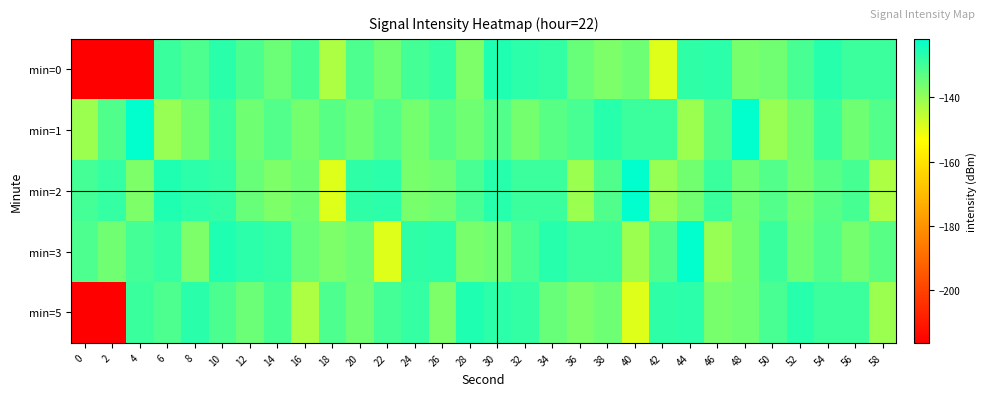

Reading left to right, what are all the values shown in this chart?

min=0: 0=-216.4	2=-216.4	4=-216.4	6=-129.1	8=-131.2	10=-127.0	12=-131.1	14=-135.0	16=-130.5	18=-143.1	20=-131.2	22=-135.6	24=-130.2	26=-128.2	28=-137.2	30=-125.8	32=-127.1	34=-128.1	36=-134.6	38=-137.2	40=-135.3	42=-149.1	44=-127.6	46=-127.1	48=-136.6	50=-135.8	52=-130.7	54=-126.7	56=-129.3	58=-129.2
min=1: 0=-141.1	2=-131.8	4=-121.8	6=-140.5	8=-135.9	10=-129.1	12=-135.6	14=-132.0	16=-136.3	18=-132.8	20=-135.6	22=-132.0	24=-136.3	26=-132.8	28=-135.6	30=-132.0	32=-136.3	34=-132.8	36=-130.7	38=-126.7	40=-129.3	42=-129.2	44=-141.1	46=-131.8	48=-121.8	50=-140.5	52=-135.9	54=-129.1	56=-135.6	58=-132.0
min=2: 0=-130.2	2=-128.2	4=-137.2	6=-125.8	8=-127.1	10=-128.1	12=-134.6	14=-137.2	16=-135.3	18=-149.1	20=-127.6	22=-127.1	24=-136.6	26=-135.8	28=-130.7	30=-126.7	32=-129.3	34=-129.2	36=-141.1	38=-131.8	40=-121.8	42=-140.5	44=-135.9	46=-129.1	48=-135.6	50=-132.0	52=-136.3	54=-132.8	56=-130.5	58=-143.1
min=3: 0=-131.2	2=-135.6	4=-130.2	6=-128.2	8=-137.2	10=-125.8	12=-127.1	14=-128.1	16=-134.6	18=-137.2	20=-135.3	22=-149.1	24=-127.6	26=-127.1	28=-136.6	30=-135.8	32=-130.7	34=-126.7	36=-129.3	38=-129.2	40=-141.1	42=-131.8	44=-121.8	46=-140.5	48=-135.9	50=-129.1	52=-135.6	54=-132.0	56=-136.3	58=-132.8
min=5: 0=-216.4	2=-216.4	4=-129.1	6=-131.2	8=-127.0	10=-131.1	12=-135.0	14=-130.5	16=-143.1	18=-131.2	20=-135.6	22=-130.2	24=-128.2	26=-137.2	28=-125.8	30=-127.1	32=-128.1	34=-134.6	36=-137.2	38=-135.3	40=-149.1	42=-127.6	44=-127.1	46=-136.6	48=-135.8	50=-130.7	52=-126.7	54=-129.3	56=-129.2	58=-141.1